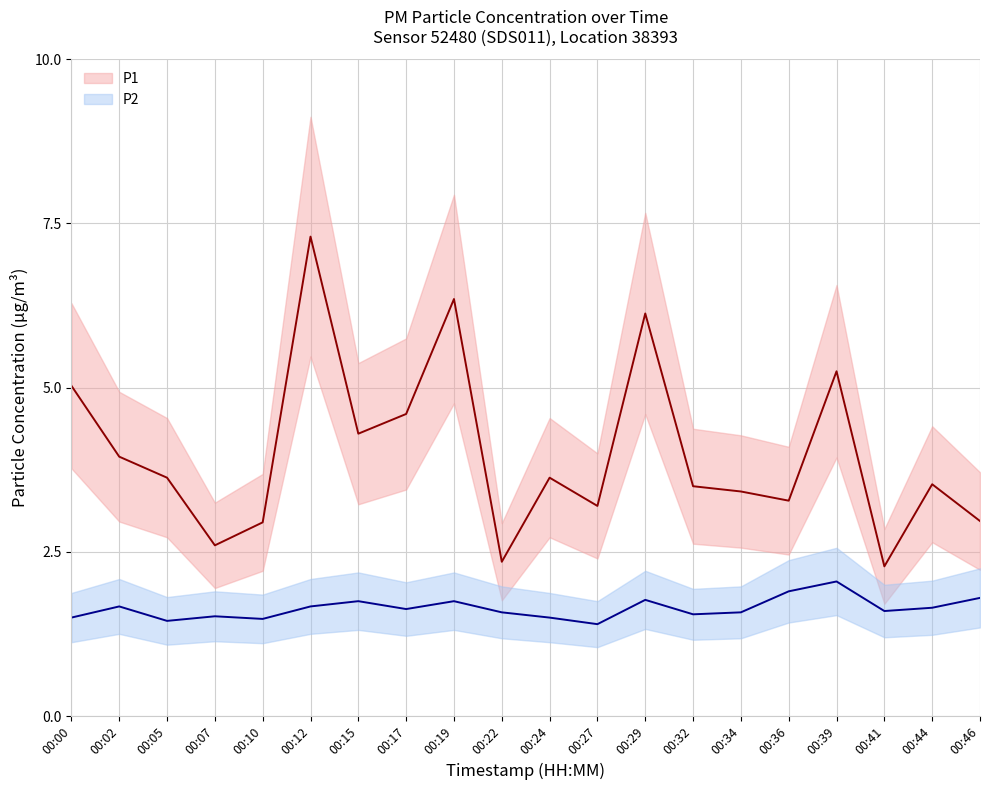

Which series has the largest total across all categories?

P1 mean